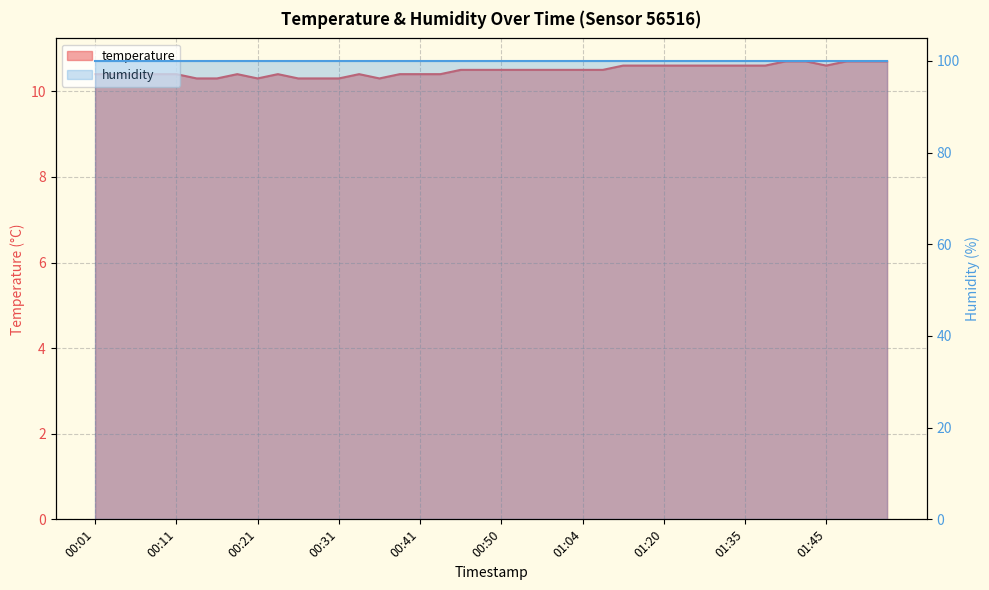

The value at 00:19 is 10.4. True or false?

True